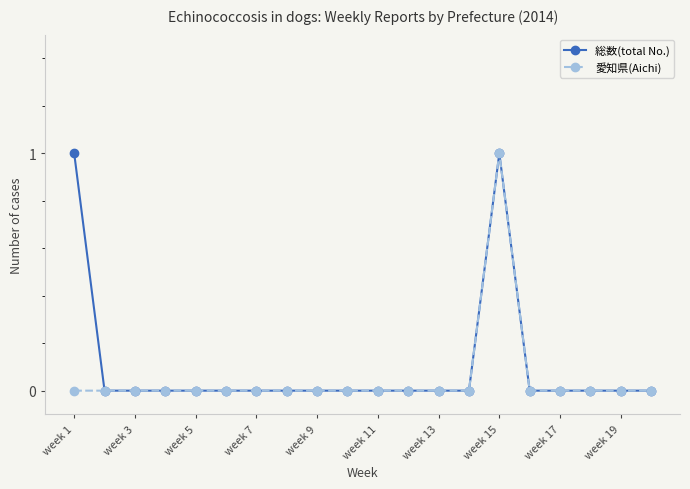

Reading left to right, what are all the values shown in this chart?

総数(total No.): 1	0	0	0	0	0	0	0	0	0	0	0	0	0	1	0	0	0	0	0
愛知県(Aichi): 0	0	0	0	0	0	0	0	0	0	0	0	0	0	1	0	0	0	0	0